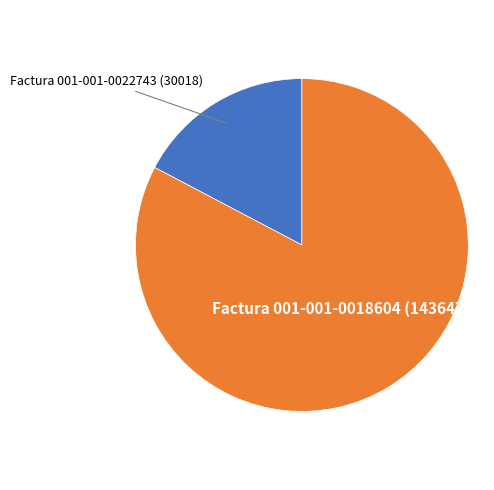

Is it true that Factura 001-001-0022743 (30018) is 28% of the pie?

False